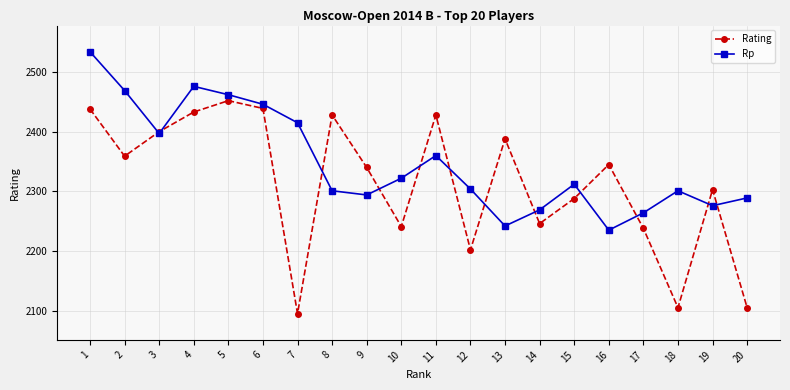

What value does the Rp series have at 11, to the nearest 5?

2360